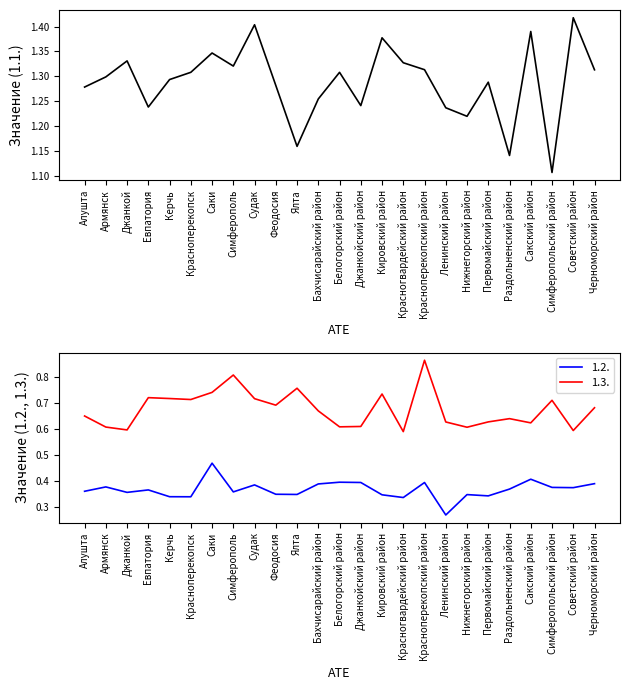

How many interior local peaks does the 1.2. series have?

8